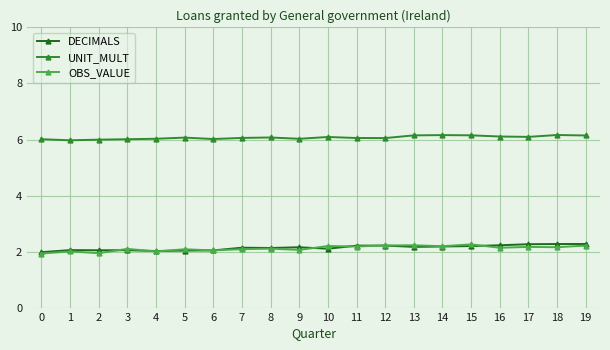

What is the value of the OBS_VALUE point at the 13th from the left?

2.2